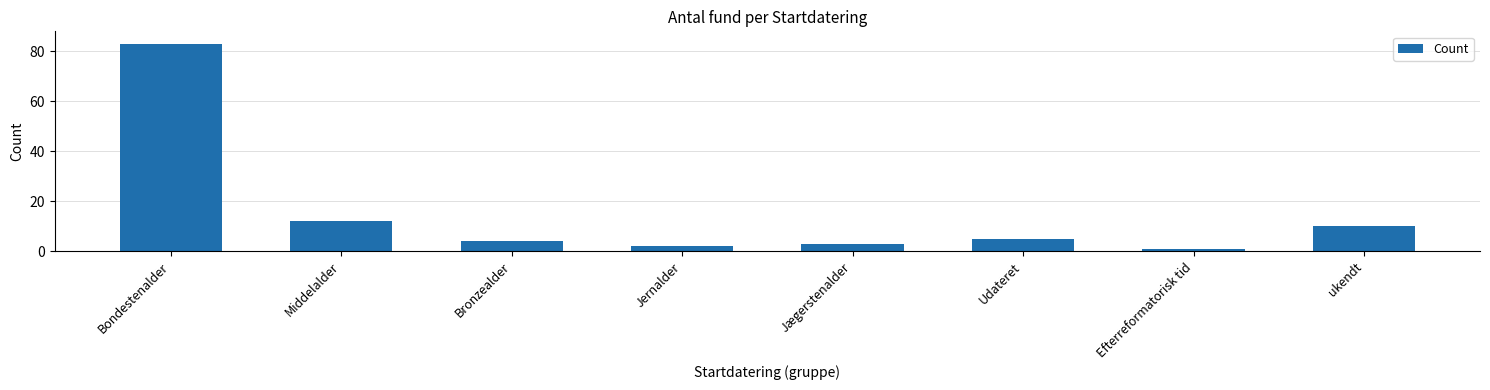

What position from the right is Jægerstenalder?

4